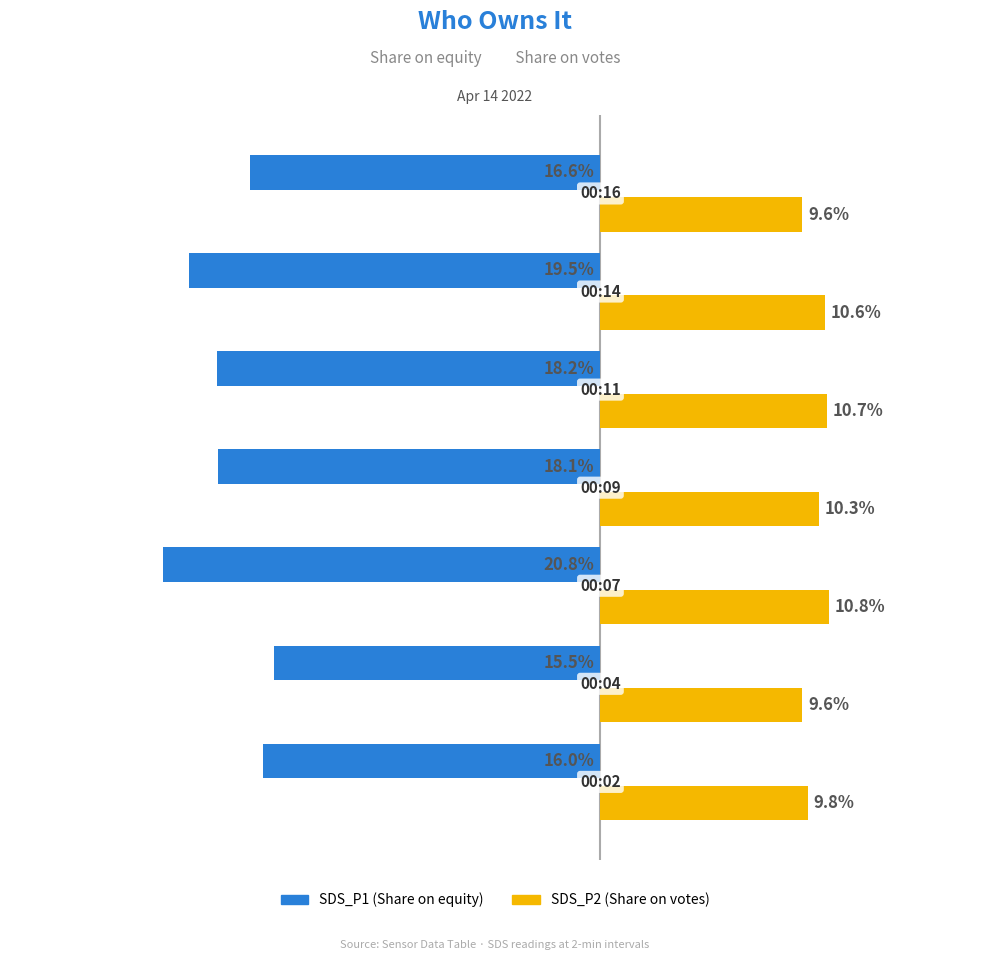

List the series in order of their peak value, lowest first.

SDS_P1 (Share on equity), SDS_P2 (Share on votes)